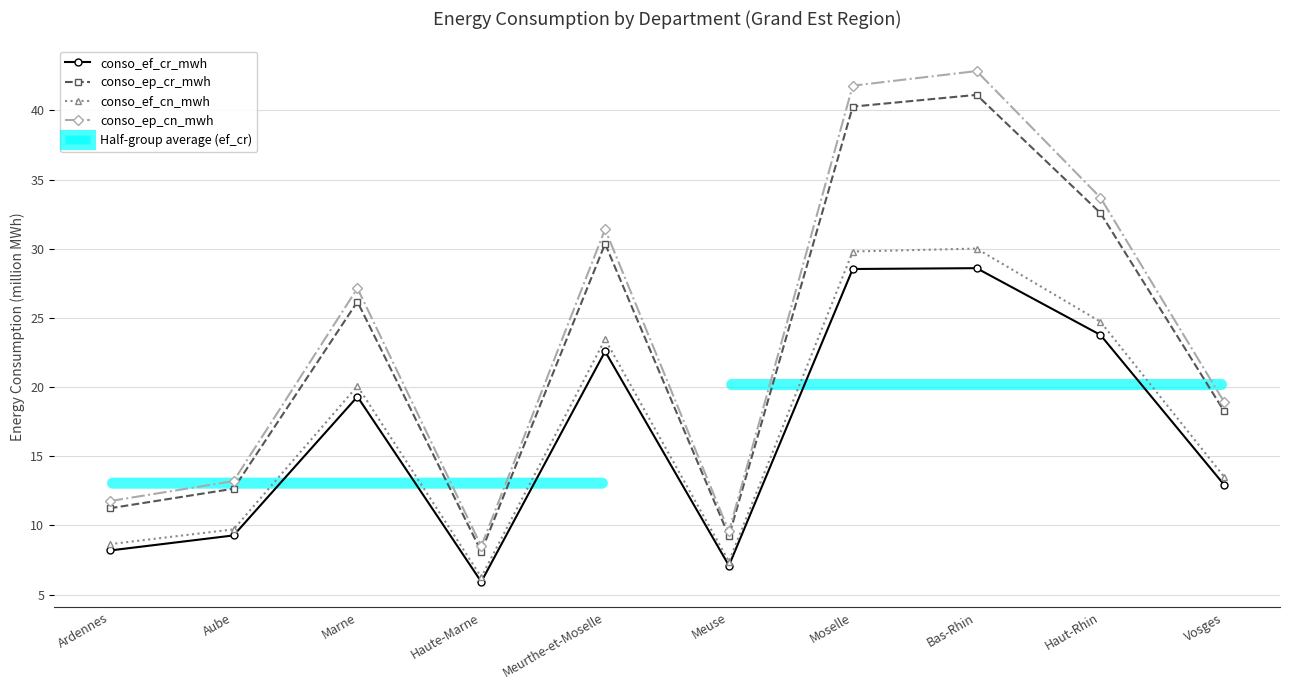

True or false: conso_ef_cn_mwh and conso_ep_cn_mwh cross at least once.

False